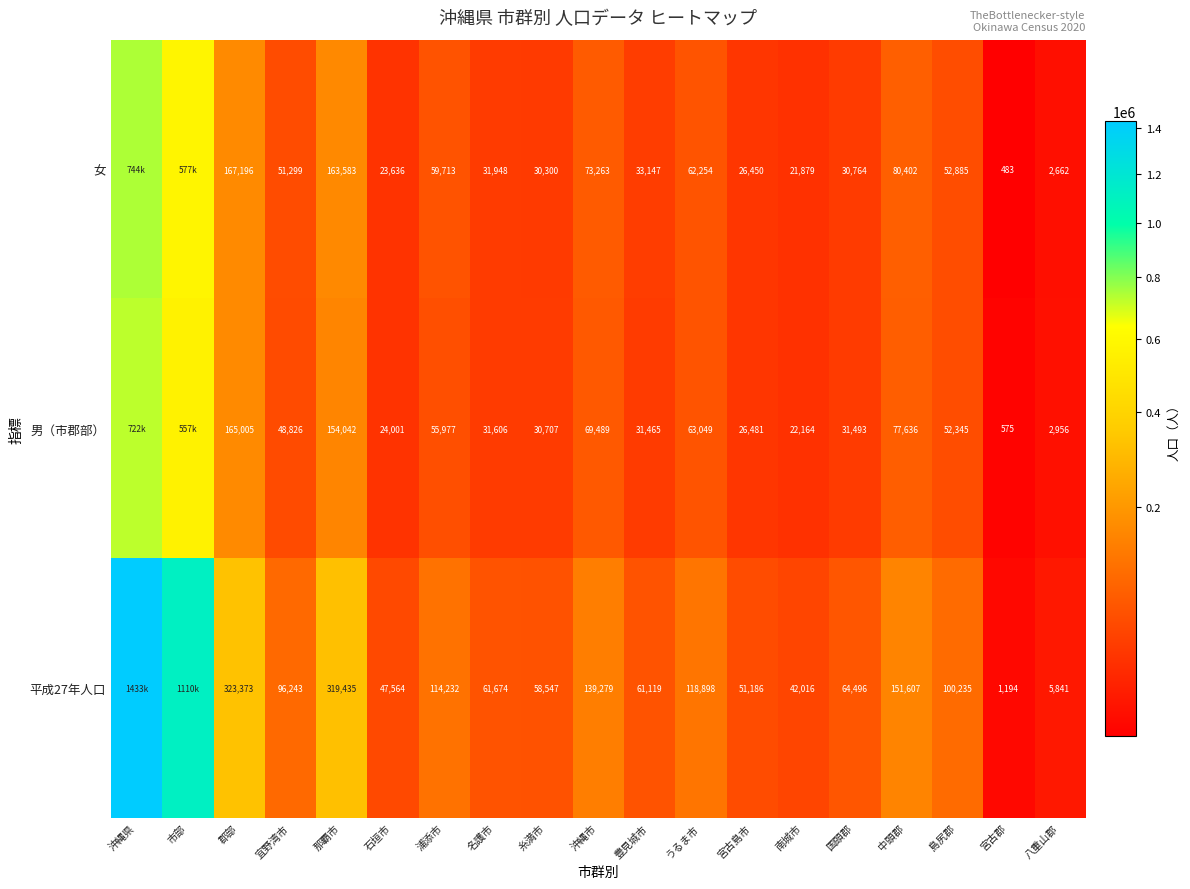

What is the sum of the 女 values at 島尻郡 and 郡部?

220081